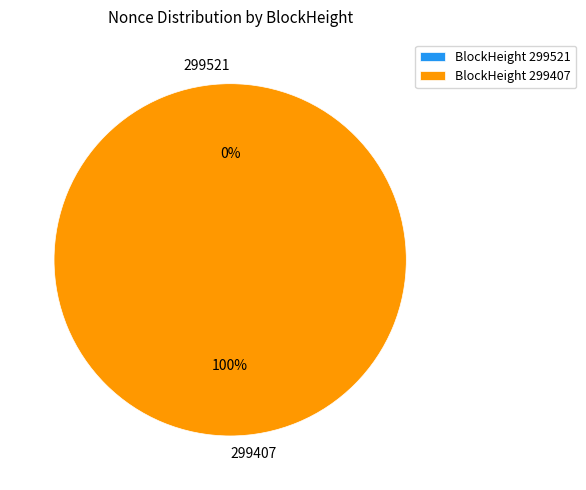

What is the change in value from 299521 to 299407?

+6789